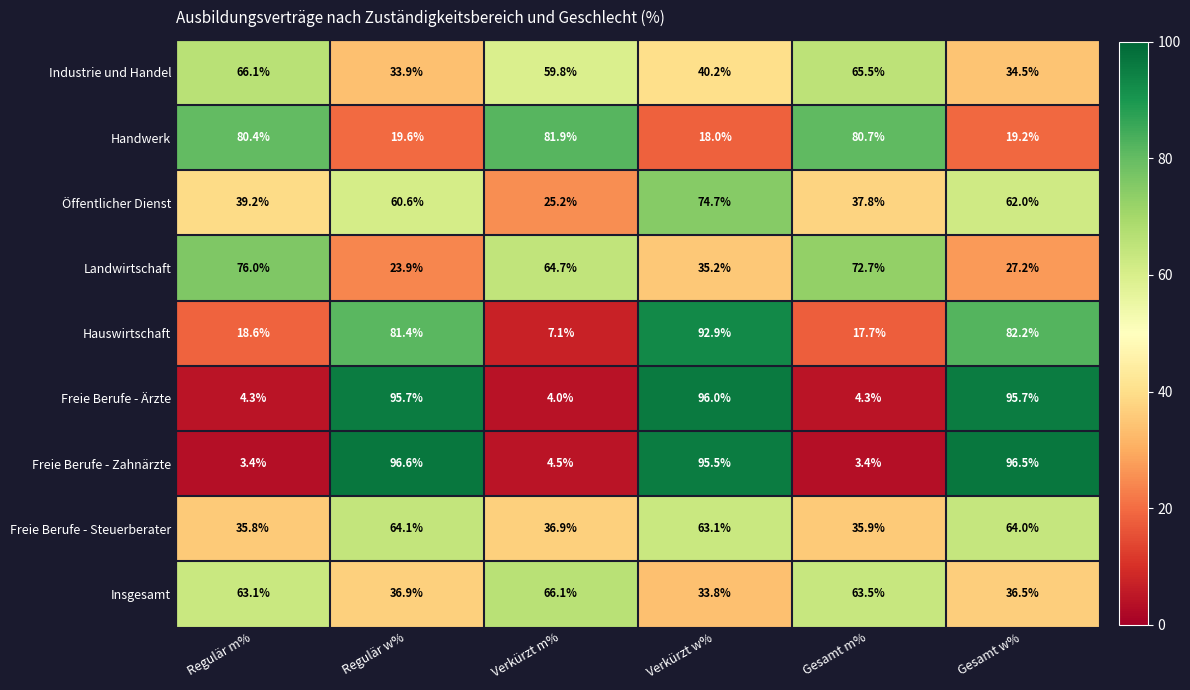

What value does the Freie Berufe - Zahnärzte series have at Gesamt w%?

96.5